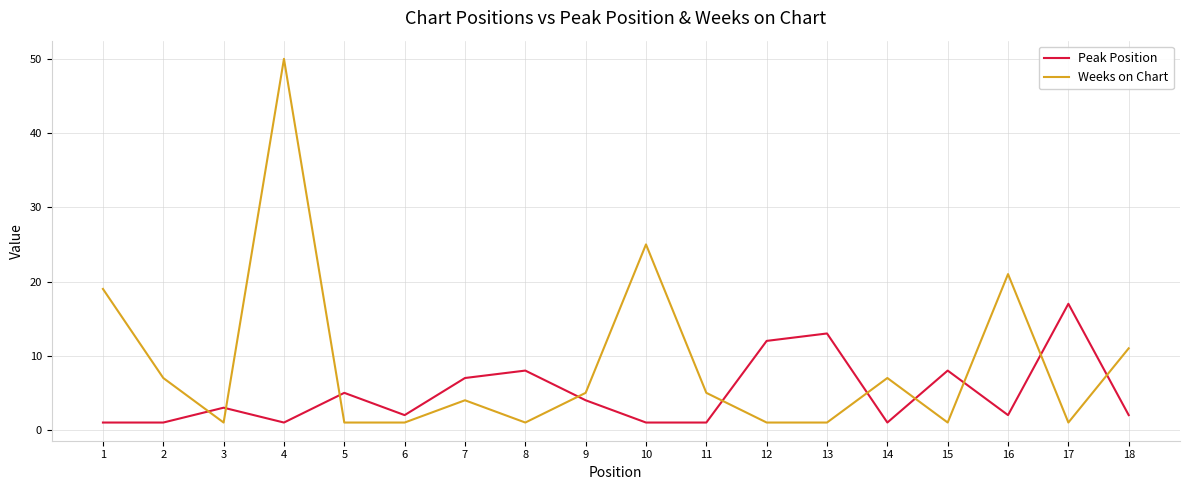

Reading left to right, extract all data points from this chart.

Peak Position: 1	1	3	1	5	2	7	8	4	1	1	12	13	1	8	2	17	2
Weeks on Chart: 19	7	1	50	1	1	4	1	5	25	5	1	1	7	1	21	1	11